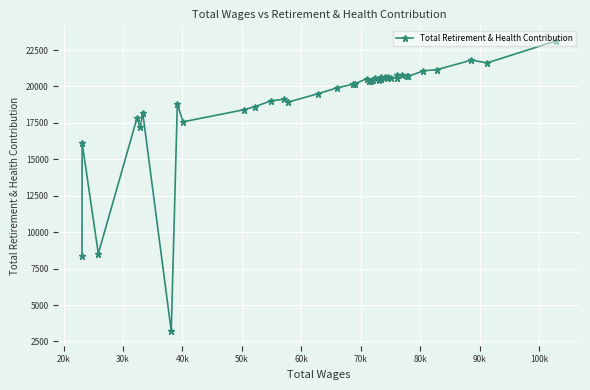

Is this an area chart (filled region under the line)?

No